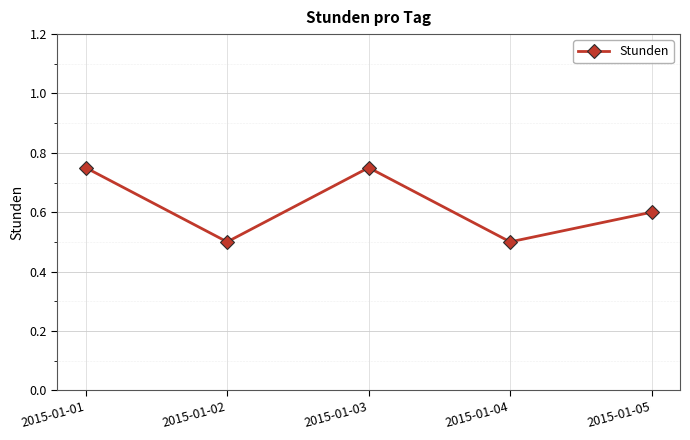

What is the value of the 5th point from the left?

0.6